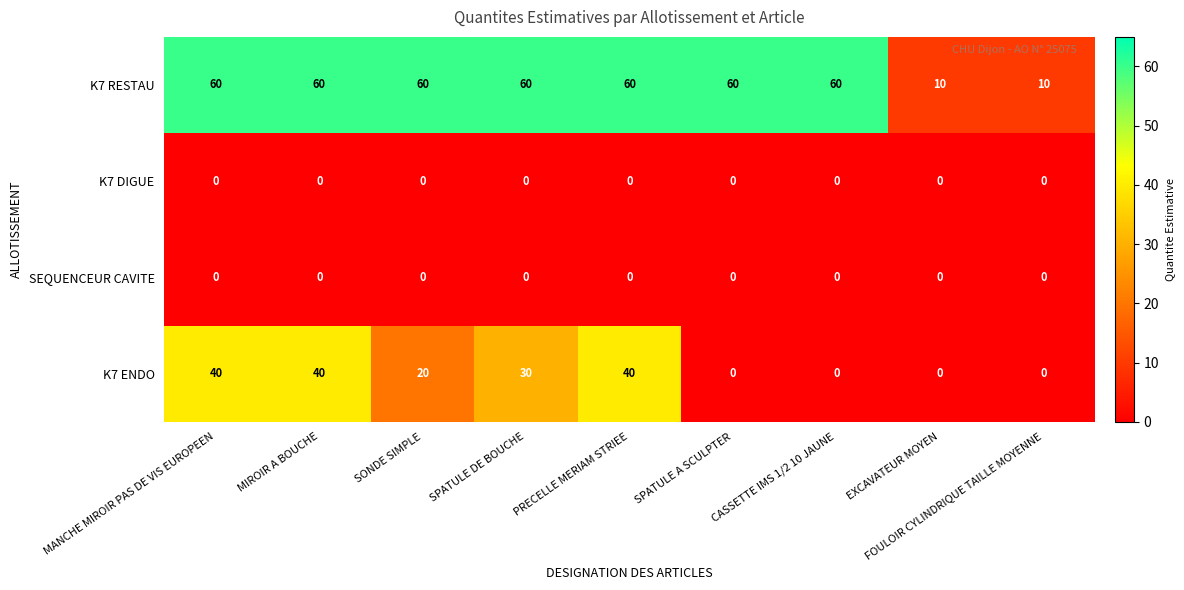

What is the difference between the K7 ENDO values at FOULOIR CYLINDRIQUE TAILLE MOYENNE and SPATULE DE BOUCHE?

30